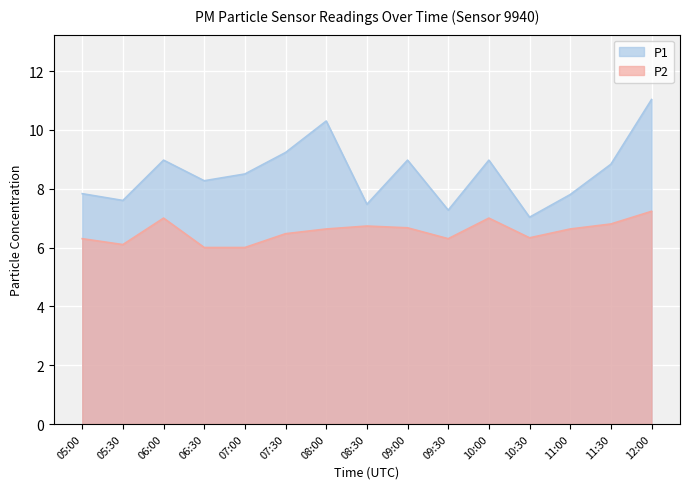

List the series in order of their overall mean, lowest first.

P2, P1